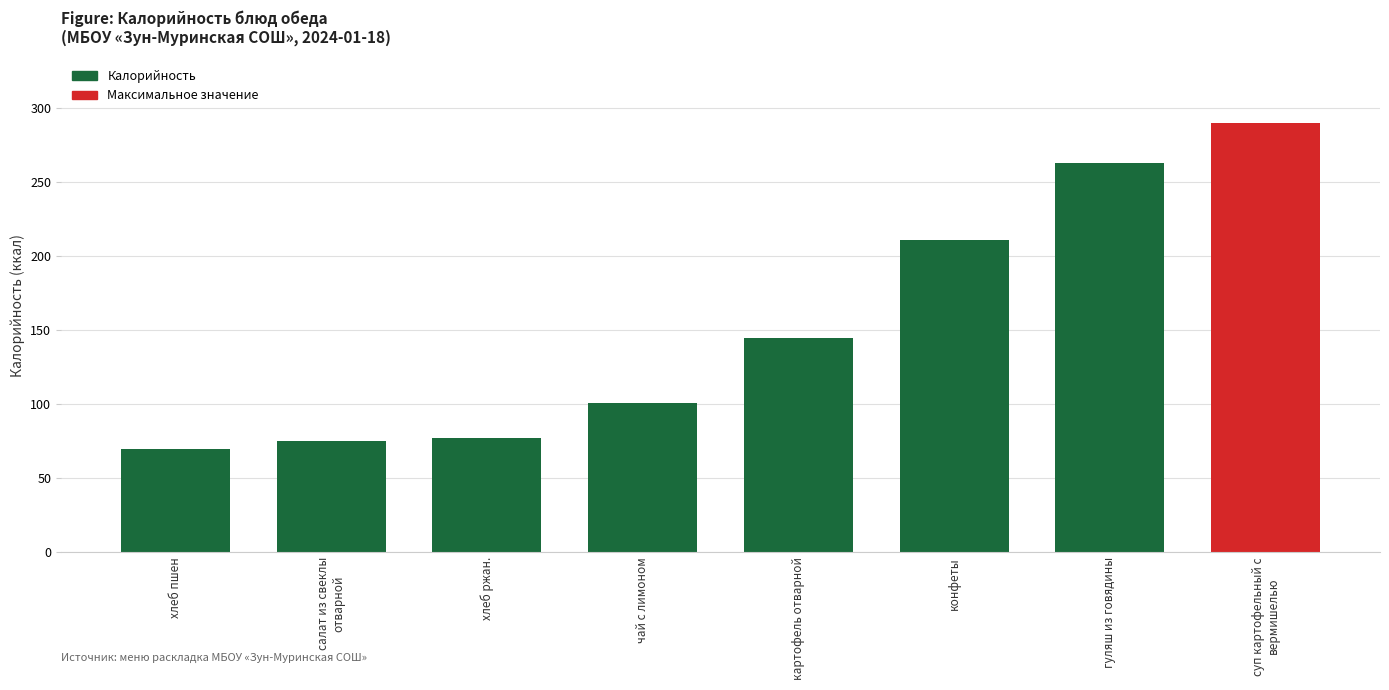

How many series are shown in this chart?

1